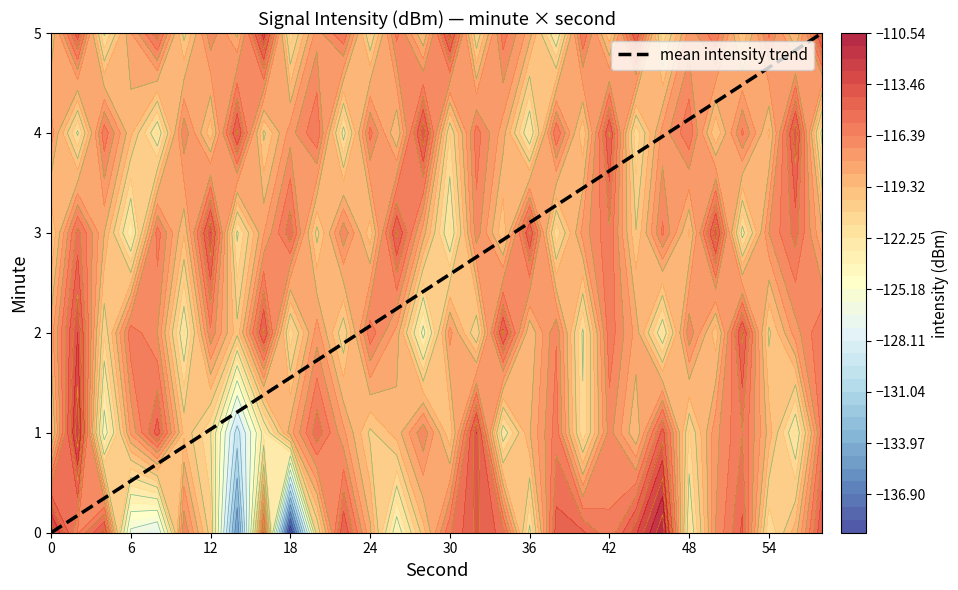

How many values are below 2?

12